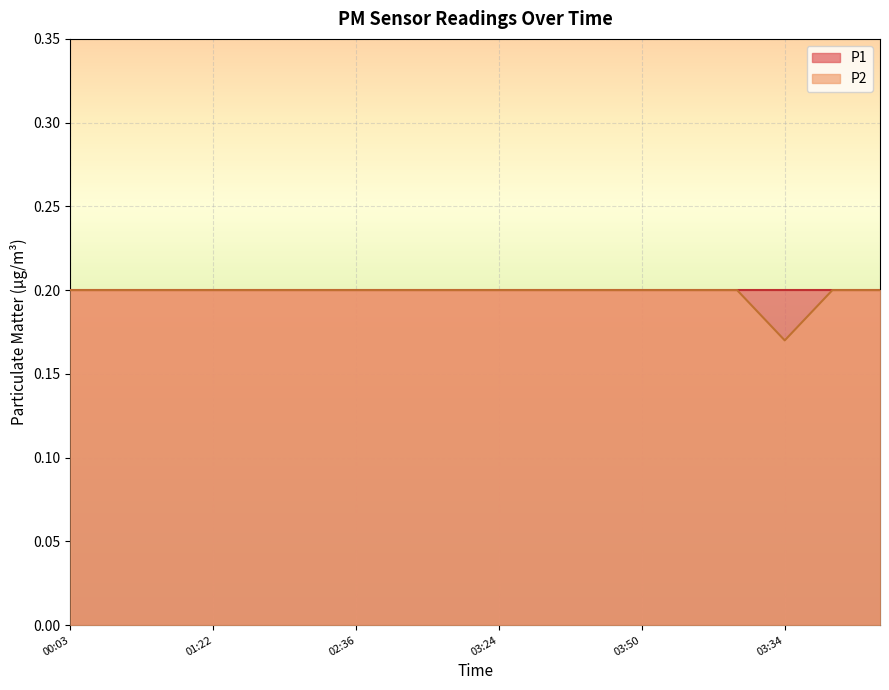

Count the number of categories in the chart.

18